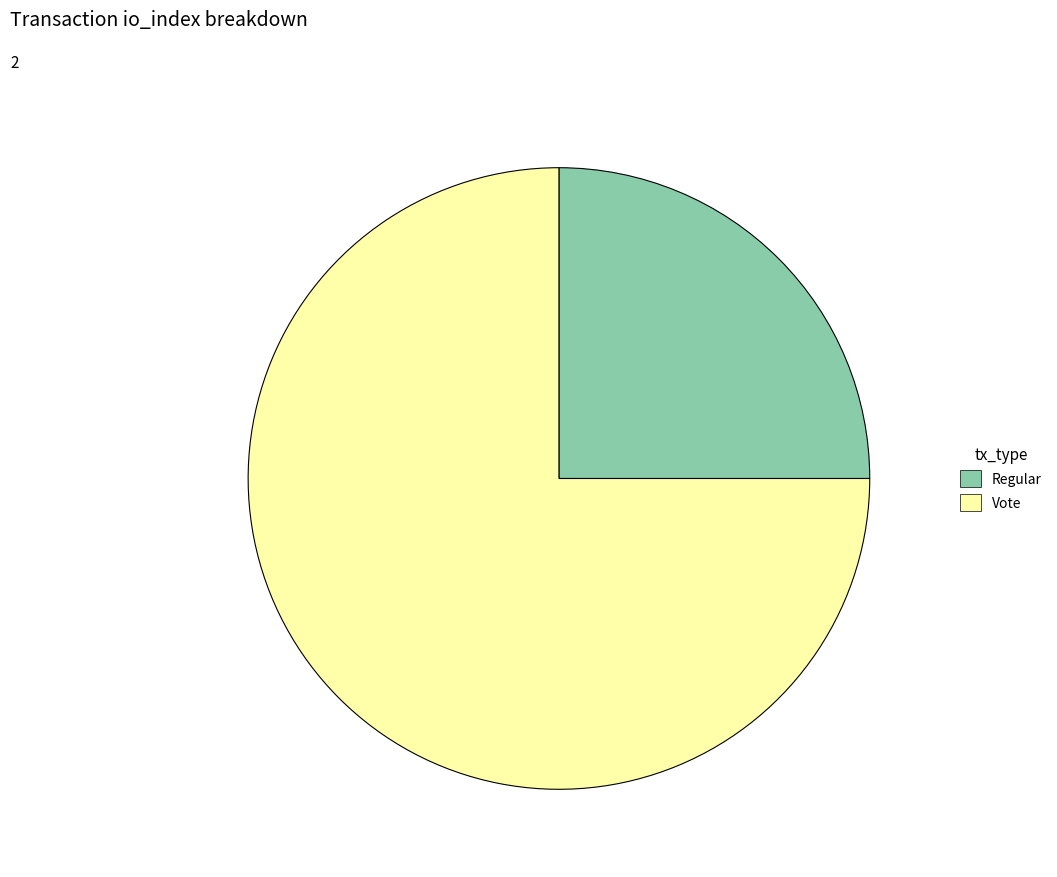

Is there a majority slice in this chart?

Yes